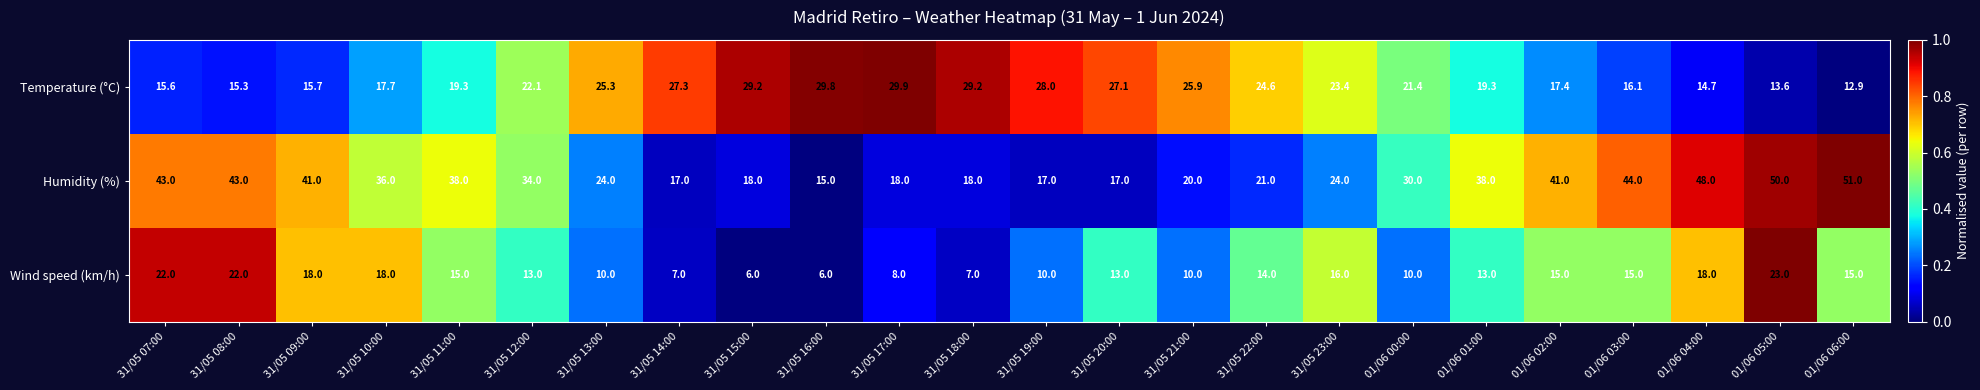

Between 31/05 09:00 and 01/06 02:00, which series saw the biggest shift?

Wind speed (km/h)